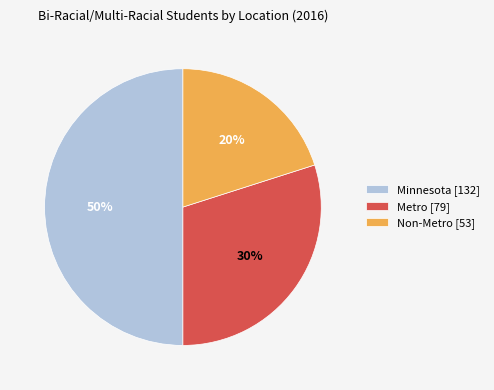

What percentage is the Metro slice, to the nearest percent?

30%